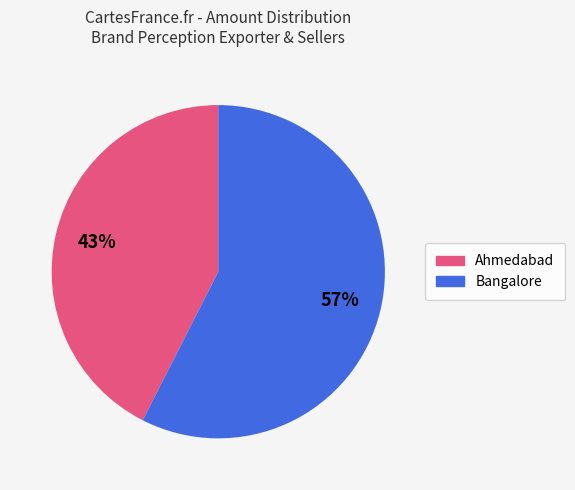

Does any single category account for the majority?

Yes